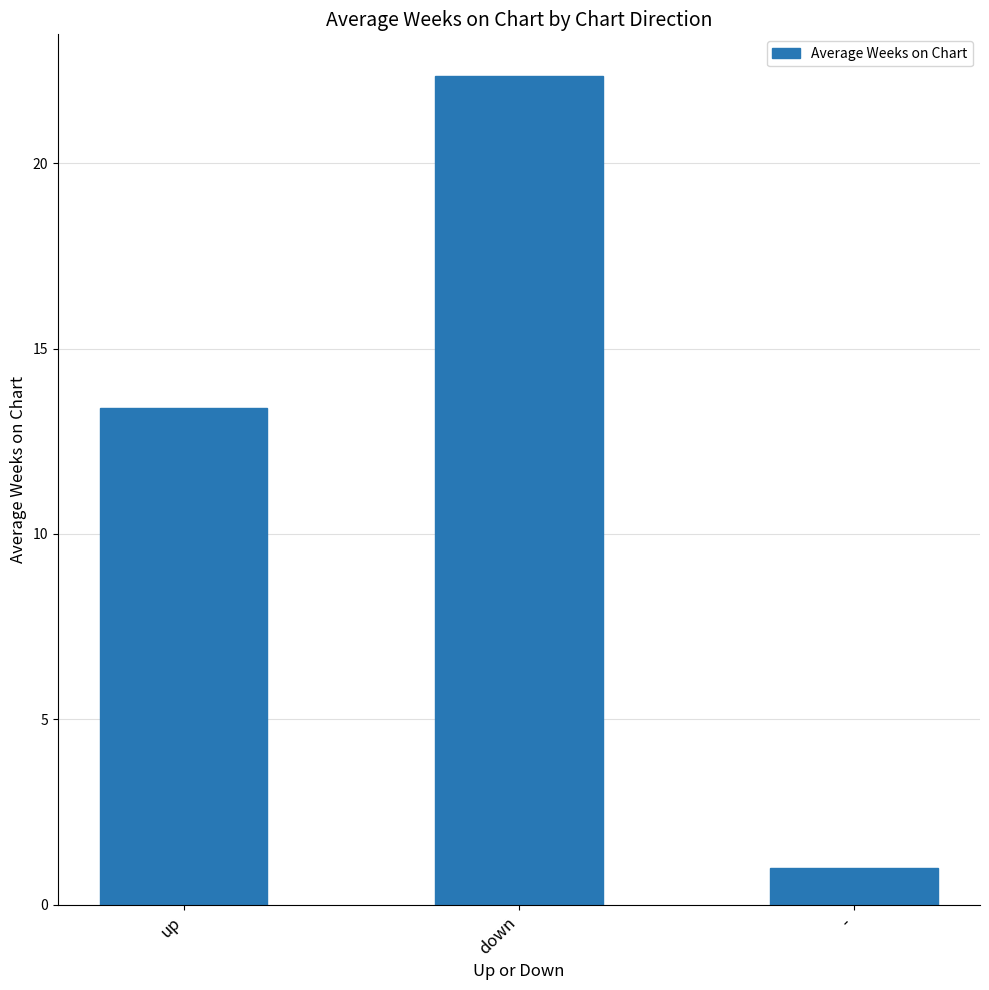

What position from the right is up?

3